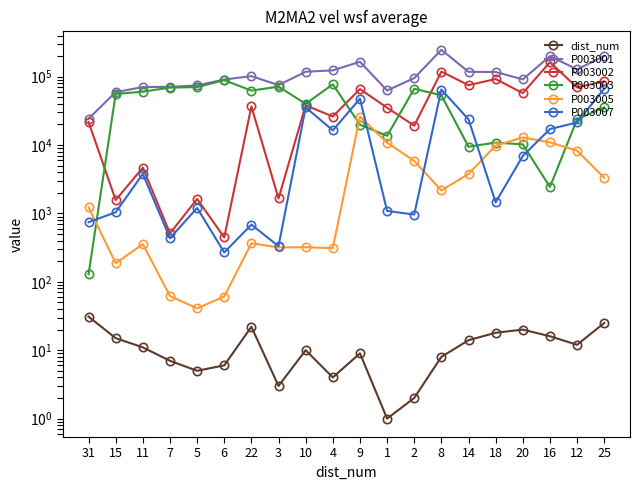

How many lines are shown in the chart?

6